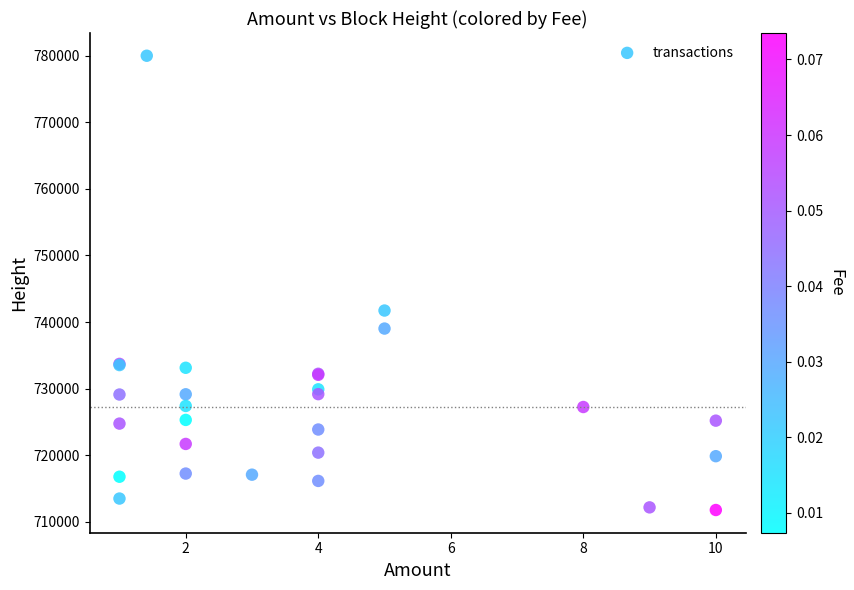

What Y value in the scatter plot is closest to 745882?

741724